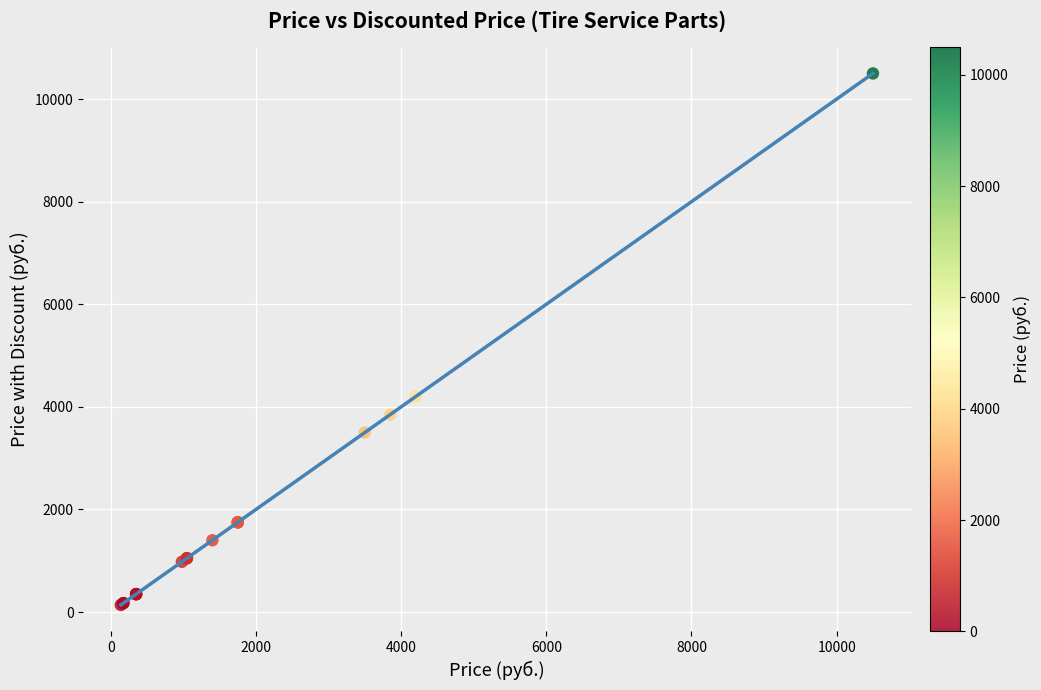

What Y value in the scatter plot is closest to 5320?

4200